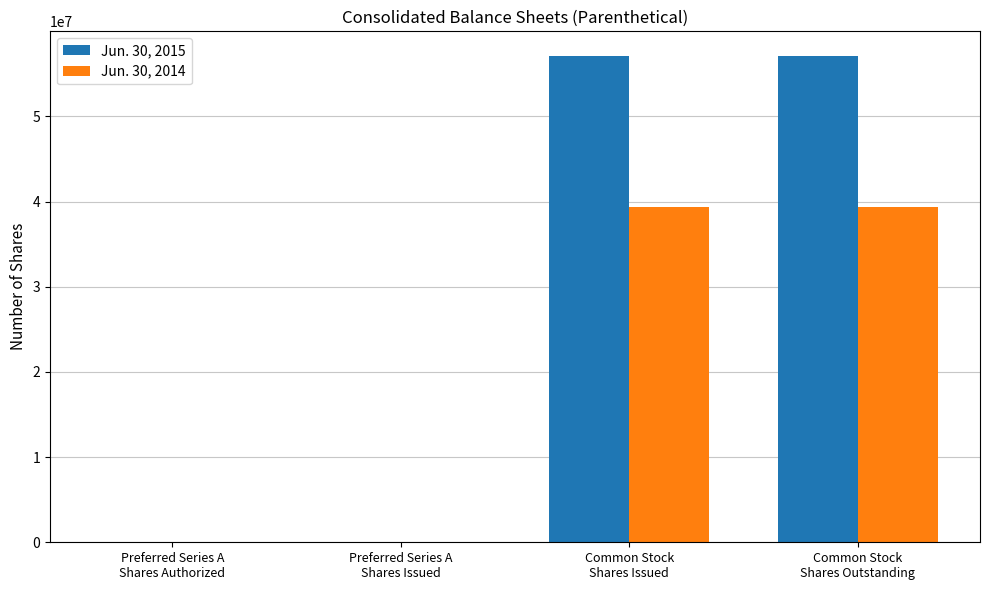

What is the maximum value shown in the chart?

57128433